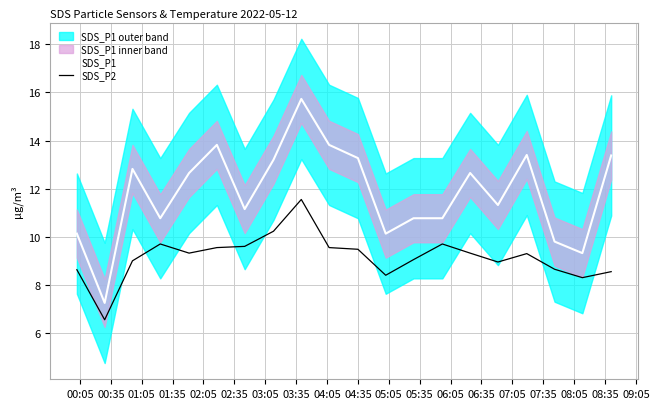

Reading left to right, list all the values displayed in this chart.

SDS_P1: 10.1	7.2	12.8	10.8	12.7	13.8	11.2	13.2	15.7	13.8	13.3	10.1	10.8	10.8	12.7	11.3	13.4	9.8	9.3	13.4
SDS_P2: 8.6	6.5	9.0	9.7	9.3	9.6	9.6	10.2	11.6	9.6	9.5	8.4	9.1	9.7	9.3	8.9	9.3	8.7	8.3	8.6